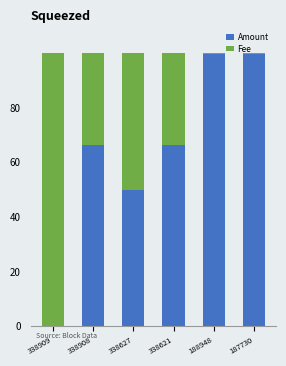

The value of Amount at 188948 is 99.6. True or false?

True